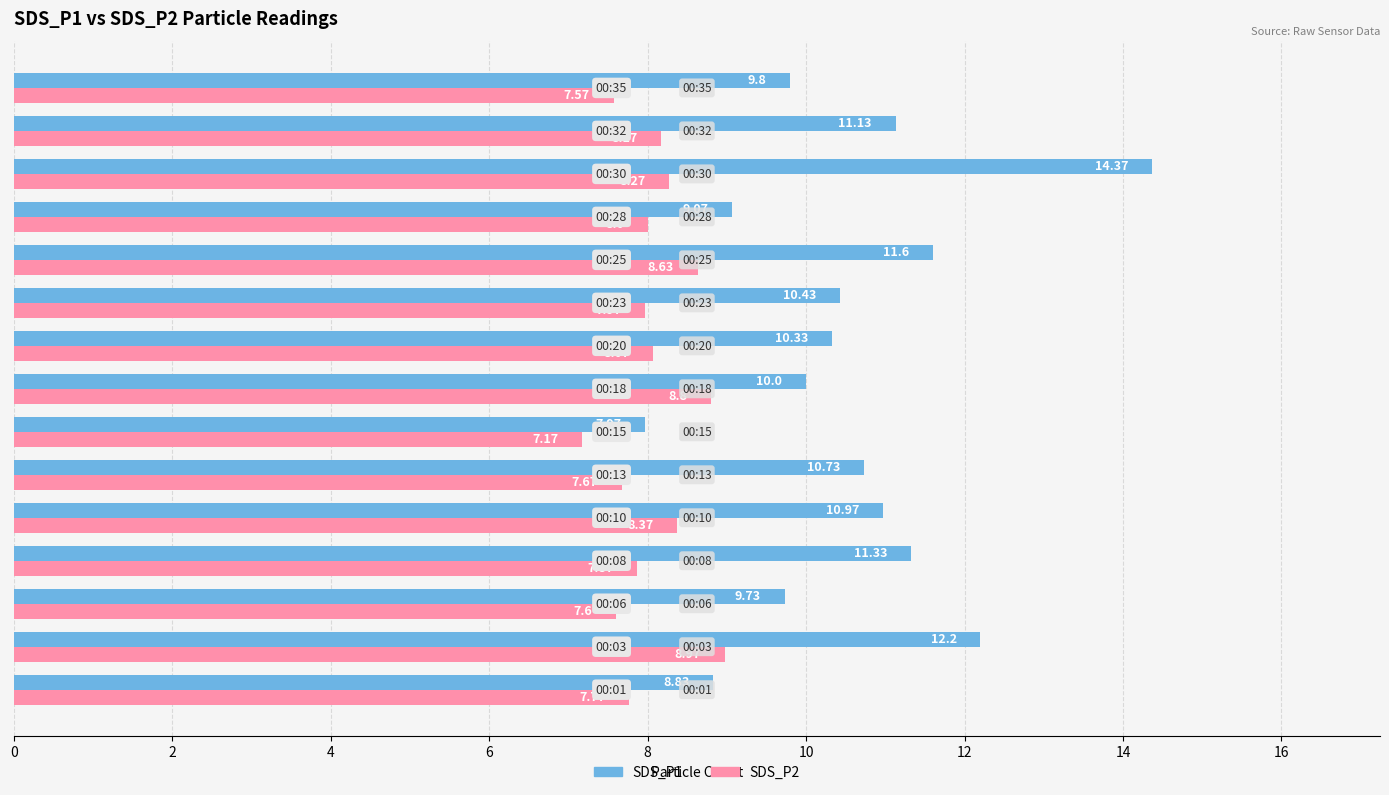

At which label is SDS_P1 closest to 11?

00:10